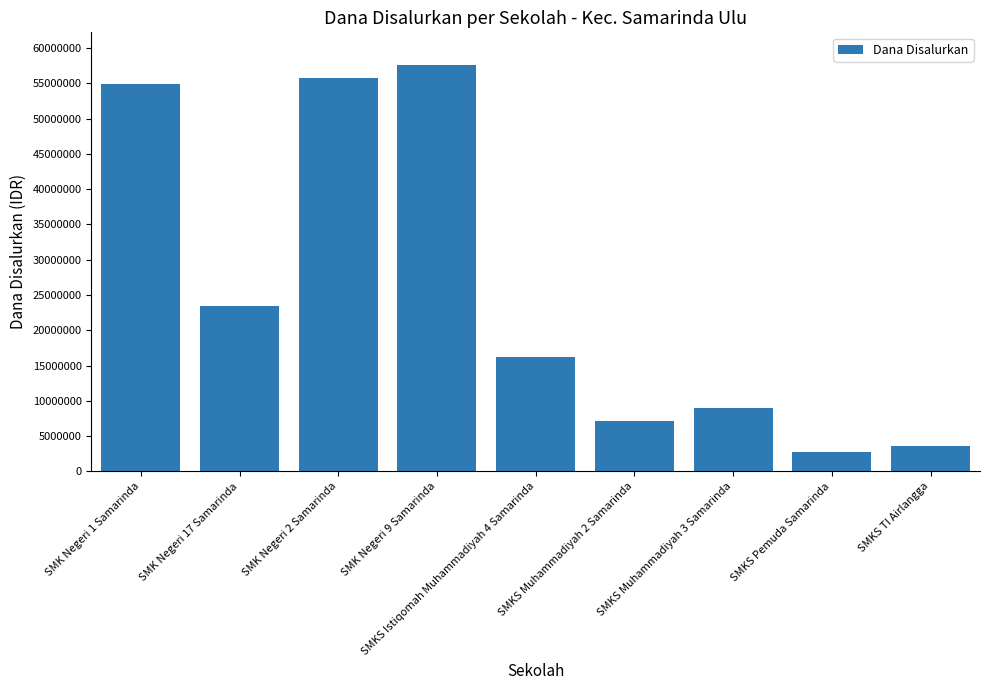

The value at SMK Negeri 2 Samarinda is 55800000. True or false?

True